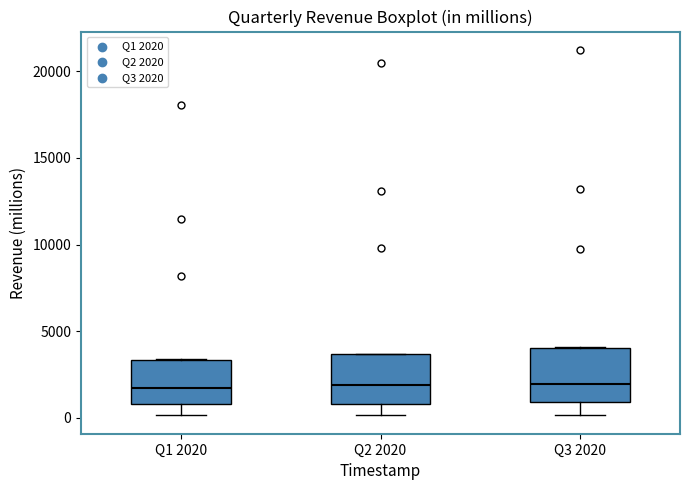

Reading left to right, transcribe this box plot: for each box, give where its median line is, the range the box spans, and where its two whiskers end, as read against the y-axis. The values are not printed on the chart, so give them approximately, as read against the axis.

Q1 2020: median 1500, box 1000 to 3500, whiskers 0 to 3500
Q2 2020: median 2000, box 1000 to 3500, whiskers 0 to 3500
Q3 2020: median 2000, box 1000 to 4000, whiskers 0 to 4000